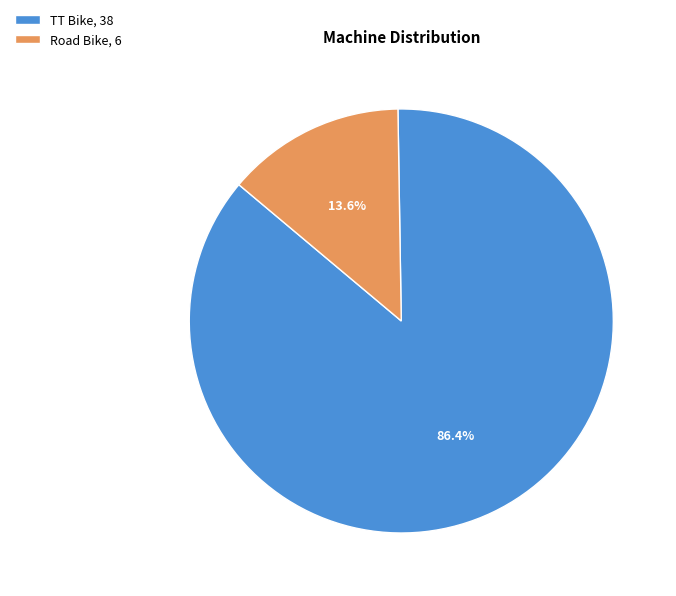

To the nearest percent, what percentage of the pie is TT Bike?

86%